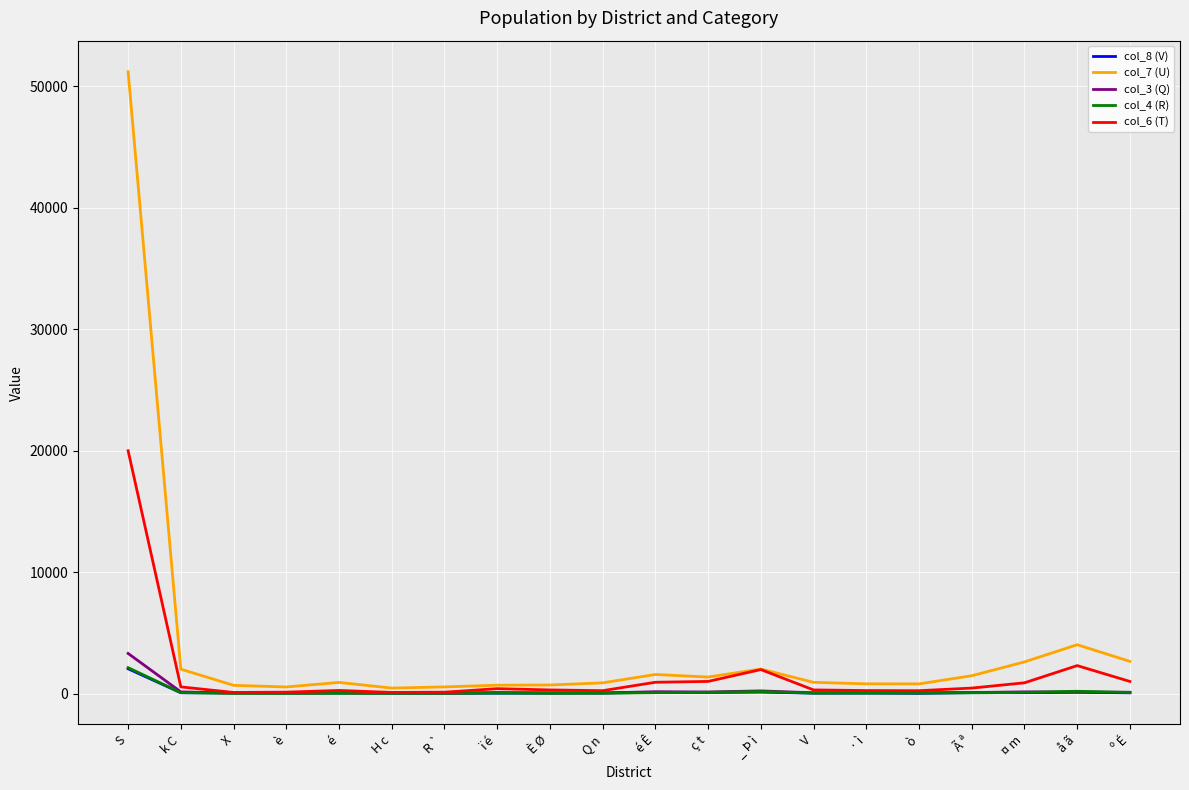

Which series has the largest range (max minus min)?

col_7 (U)